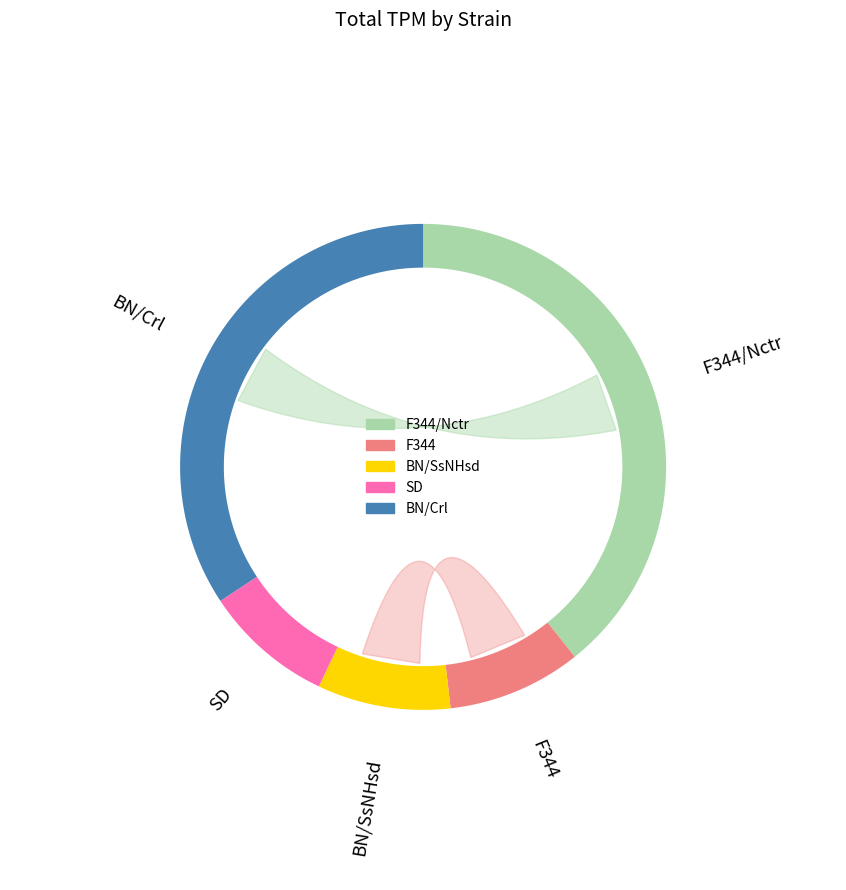

What is the change in value from F344/Nctr to BN/SsNHsd?

-436.0